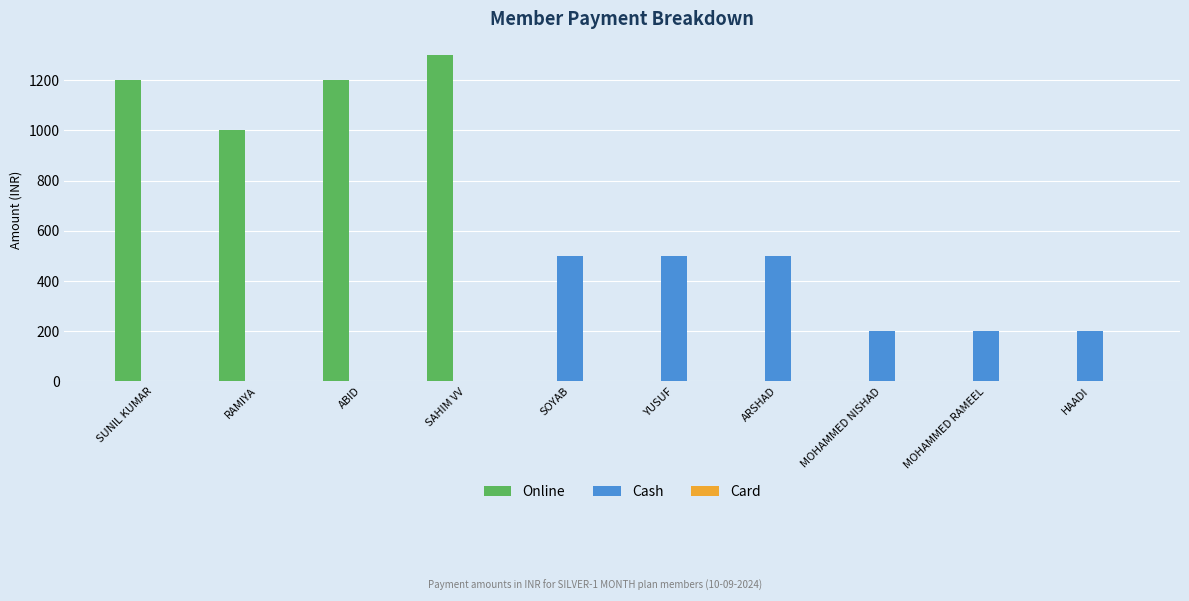

At which label is Online closest to 650?

RAMIYA